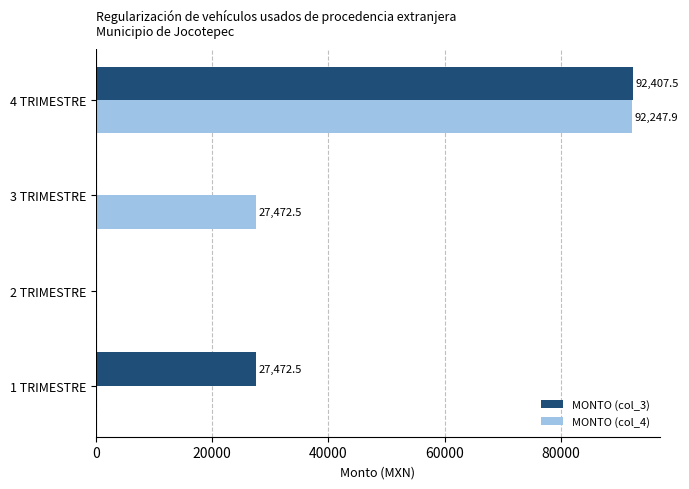

Is the value of MONTO (col_4) at 4 TRIMESTRE greater than the value of MONTO (col_3) at 2 TRIMESTRE?

Yes